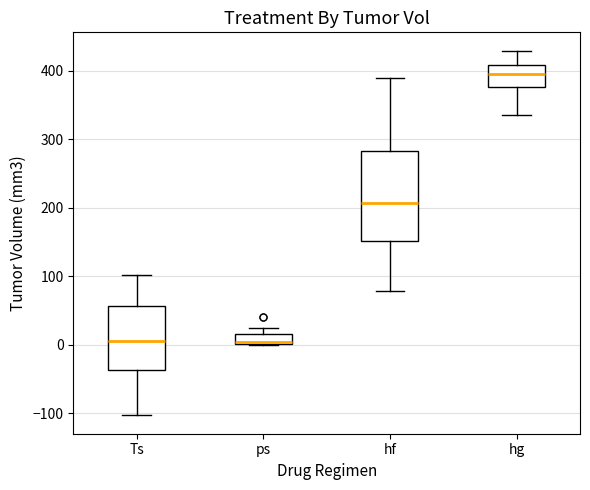

Which box is the tallest, from its lower edge to its upper edge?

hf